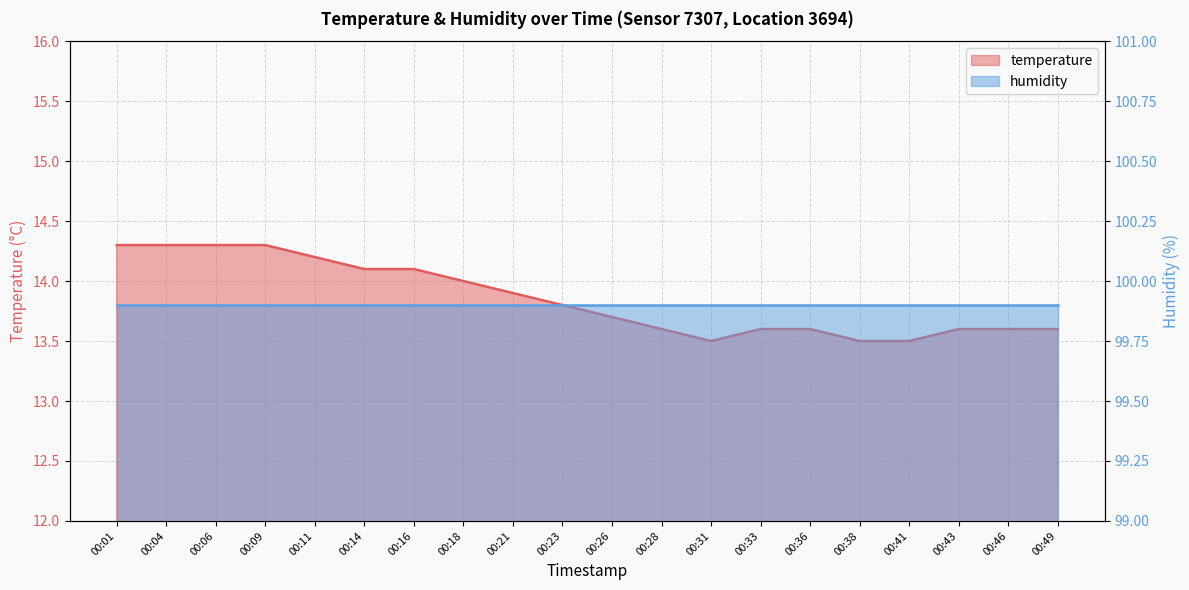

What is the sum of the values at 00:06 and 00:49?

27.9